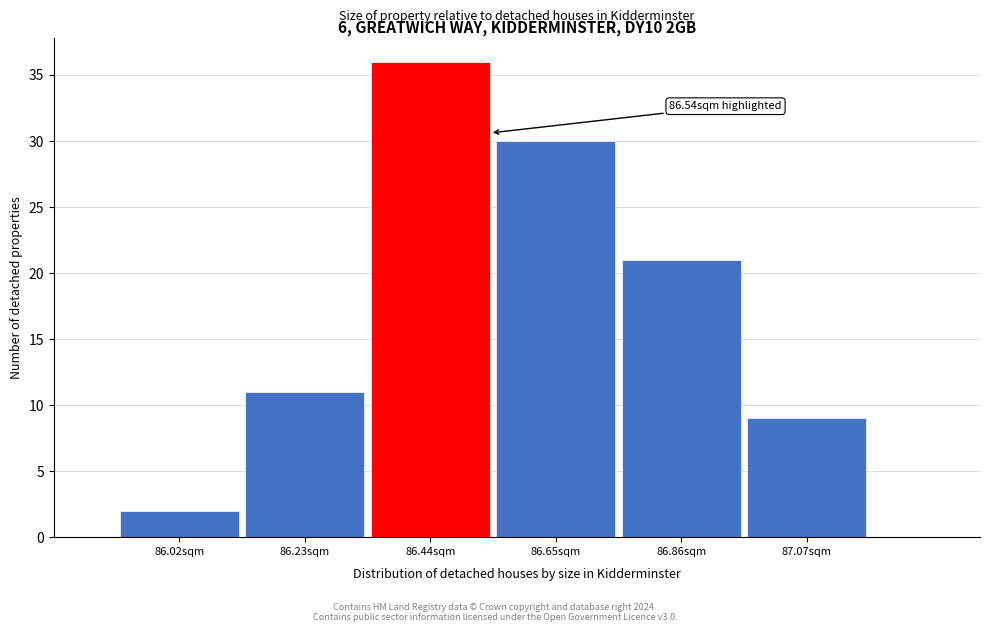

Which range on the x-axis has the tallest bar?

86.335 to 86.545